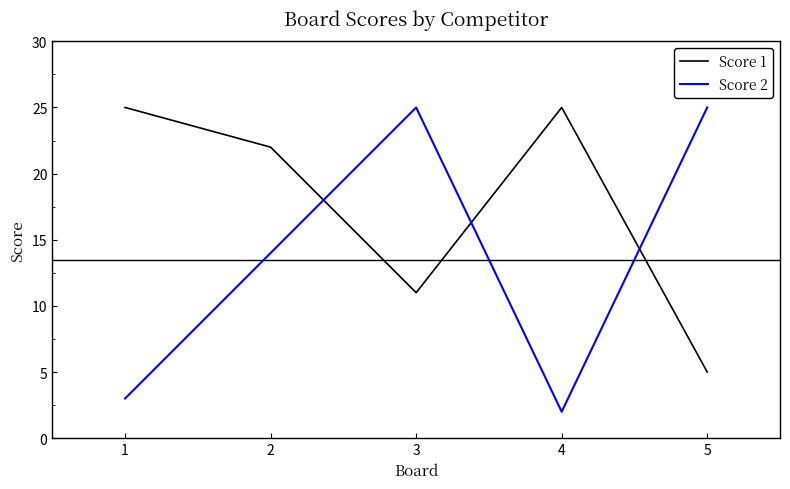

List the series in order of their overall mean, highest first.

Score 1, Score 2